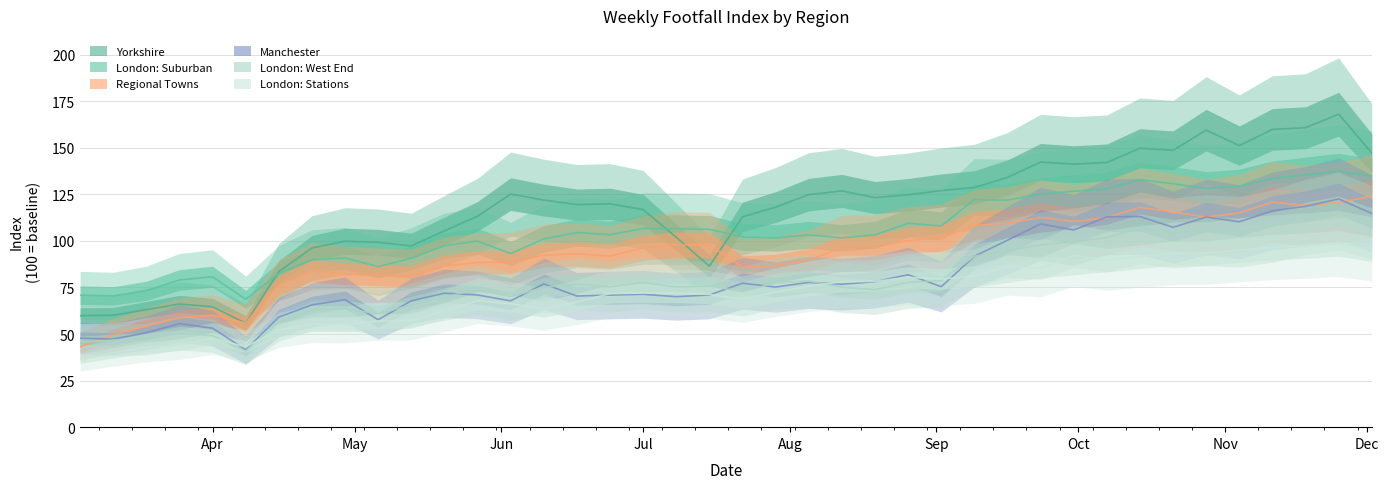

Is the value of Regional Towns at 2021-07-22 greater than the value of Yorkshire at 2021-09-23?

No